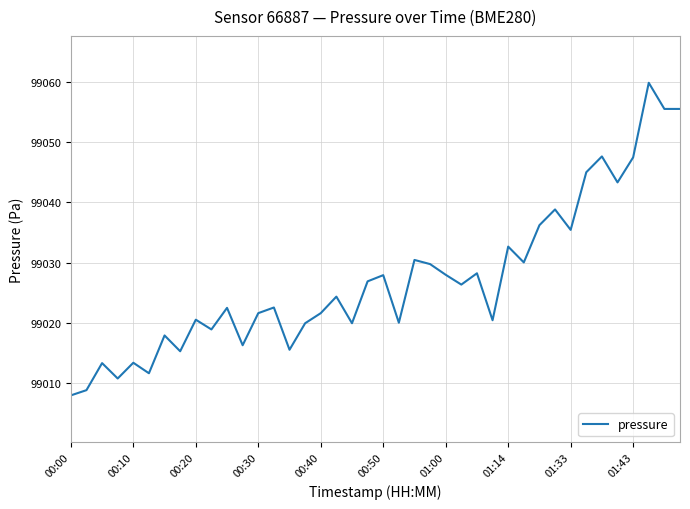

True or false: there are more than 1 points higher than both neighbors.

True